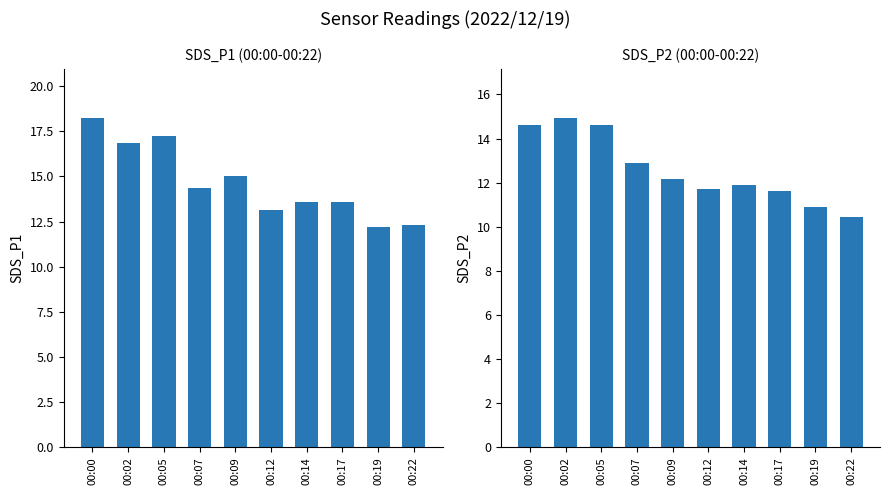

Which series has the largest total across all categories?

SDS_P1